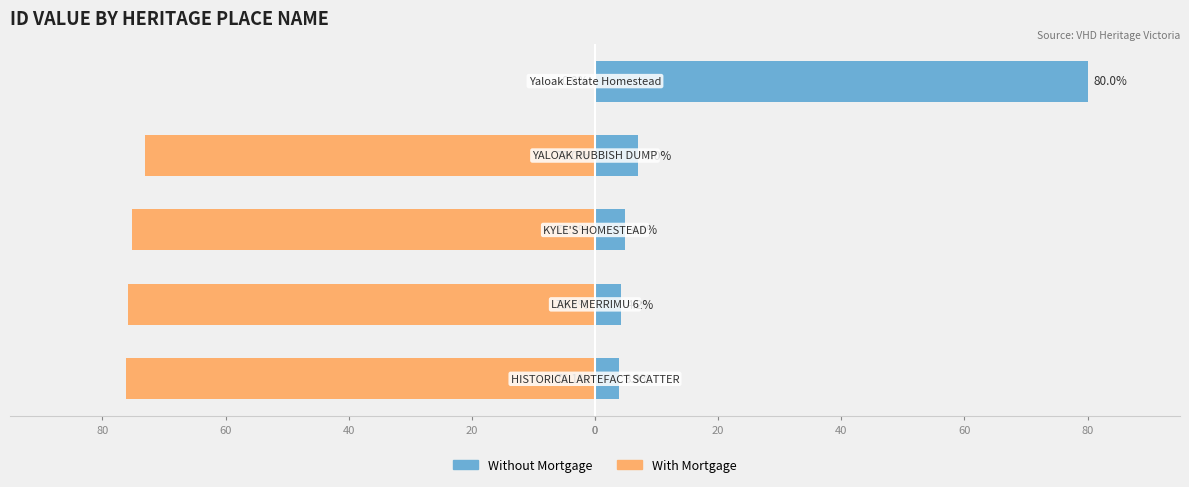

How many data points in Without Mortgage are above 4?

4